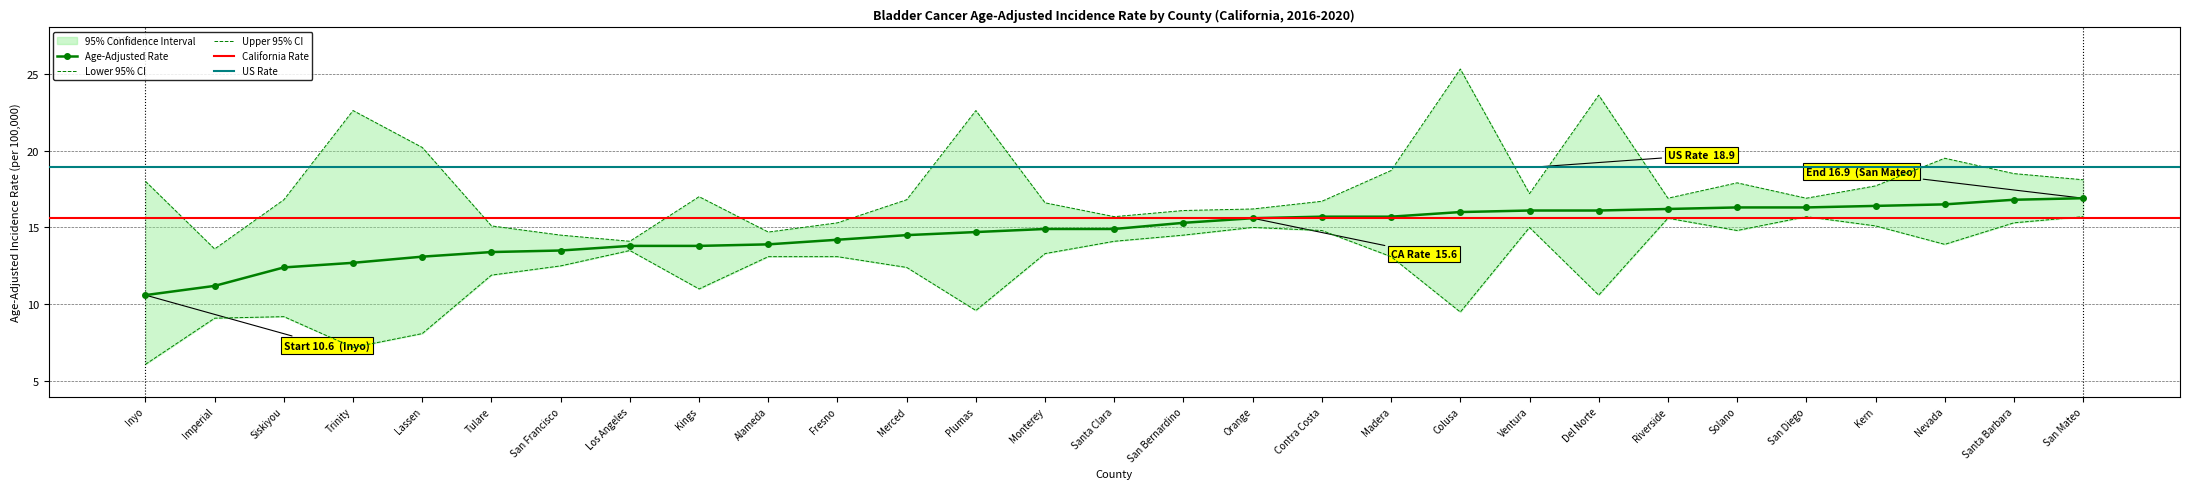

Reading left to right, extract all data points from this chart.

Age-Adjusted Rate: 10.6	11.2	12.4	12.7	13.1	13.4	13.5	13.8	13.8	13.9	14.2	14.5	14.7	14.9	14.9	15.3	15.6	15.7	15.7	16.0	16.1	16.1	16.2	16.3	16.3	16.4	16.5	16.8	16.9
Lower 95% CI: 6.1	9.1	9.2	7.2	8.1	11.9	12.5	13.5	11.0	13.1	13.1	12.4	9.6	13.3	14.1	14.5	15.0	14.8	13.1	9.5	15.0	10.6	15.6	14.8	15.7	15.1	13.9	15.3	15.7
Upper 95% CI: 18.0	13.6	16.8	22.6	20.2	15.1	14.5	14.1	17.0	14.7	15.3	16.8	22.6	16.6	15.7	16.1	16.2	16.7	18.7	25.3	17.2	23.6	16.9	17.9	16.9	17.7	19.5	18.5	18.1